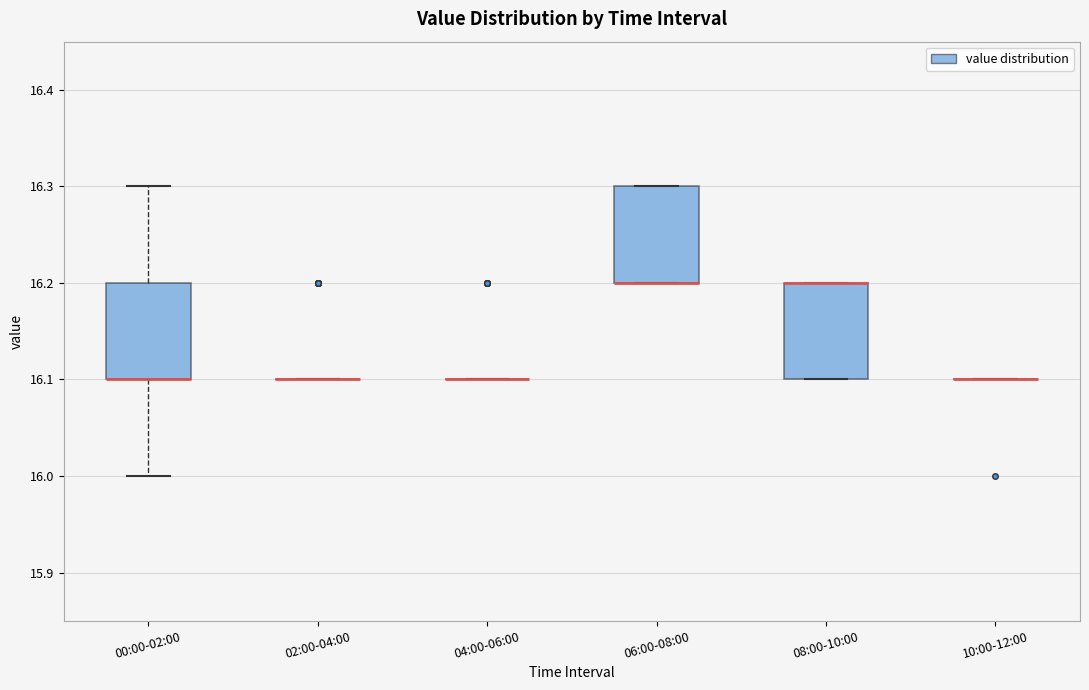

Where is the upper edge of the box for 08:00-10:00 on the y-axis? The values are not printed on the chart, so give them approximately, as read against the axis.

16.2